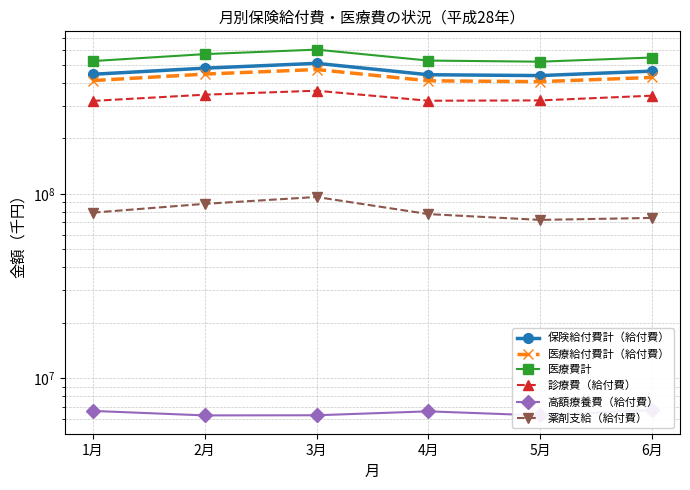

What is the average value of the 薬剤支給（給付費） series?

81209744.7